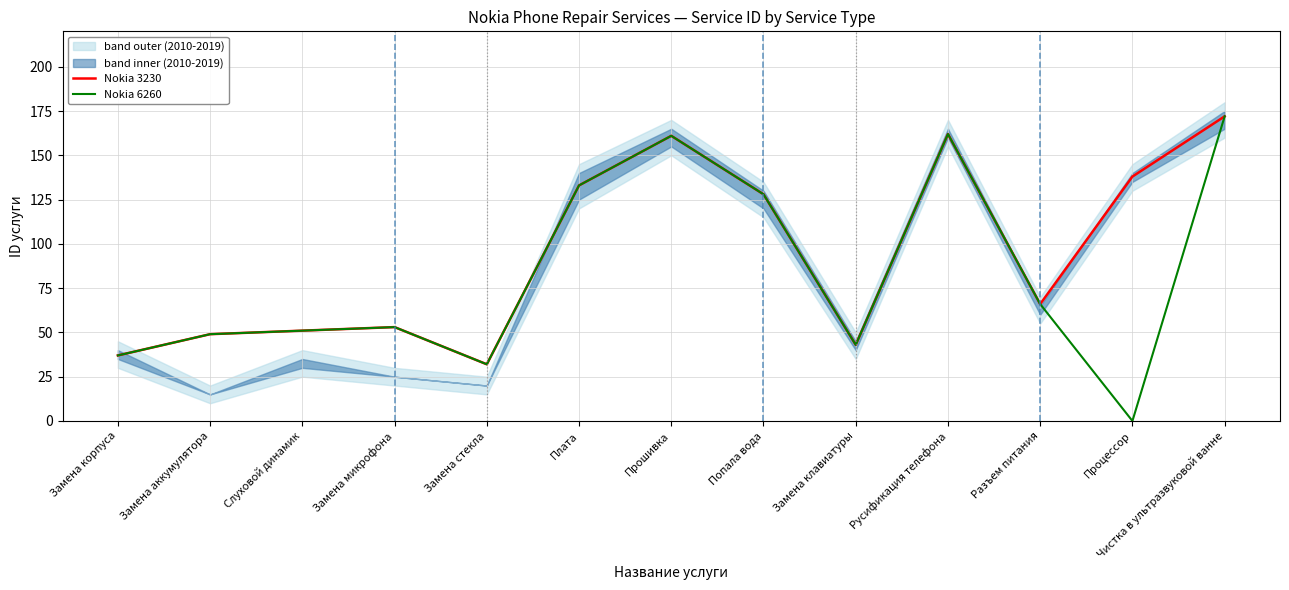

What is the sum of the Nokia 6260 values at Плата and Замена аккумулятора?

182